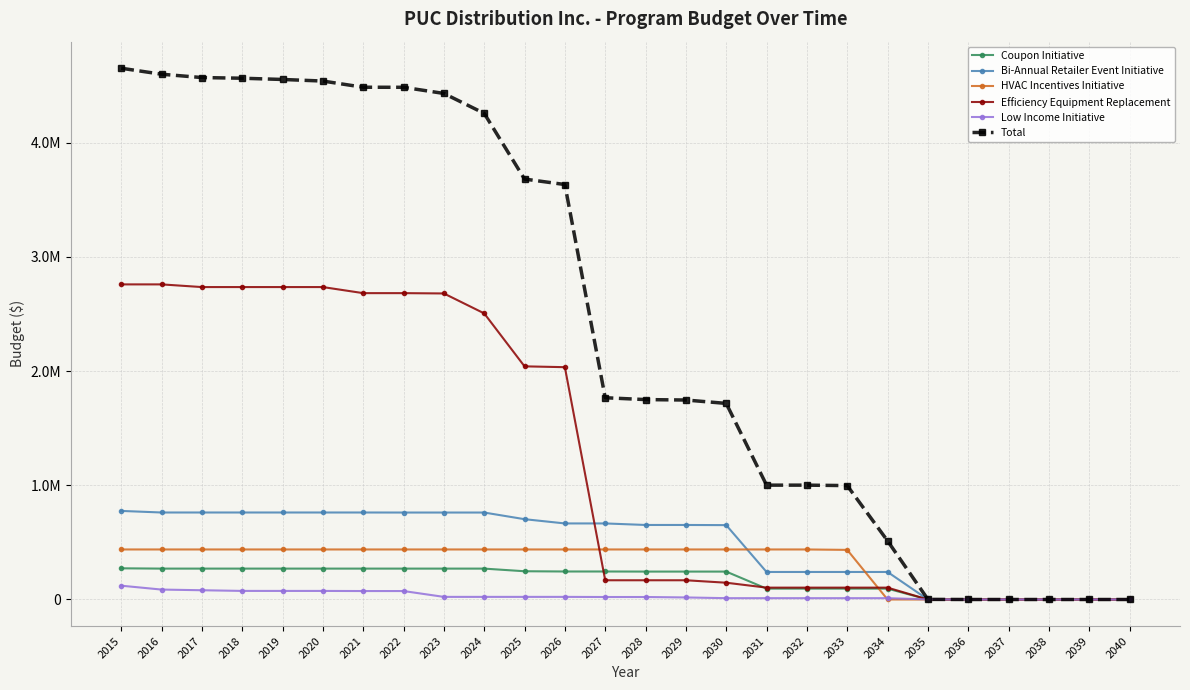

What value does the Efficiency Equipment Replacement series have at 2028, to the nearest 100?

168400